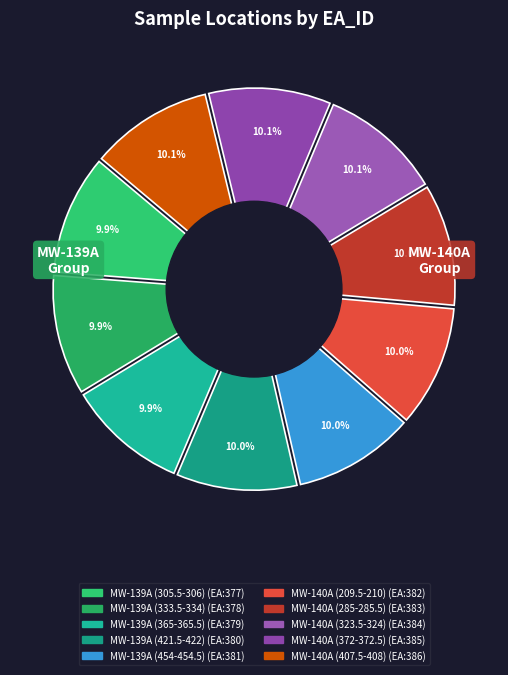

Combined, do MW-140A (285-285.5) and MW-140A (323.5-324) account for over 50%?

No